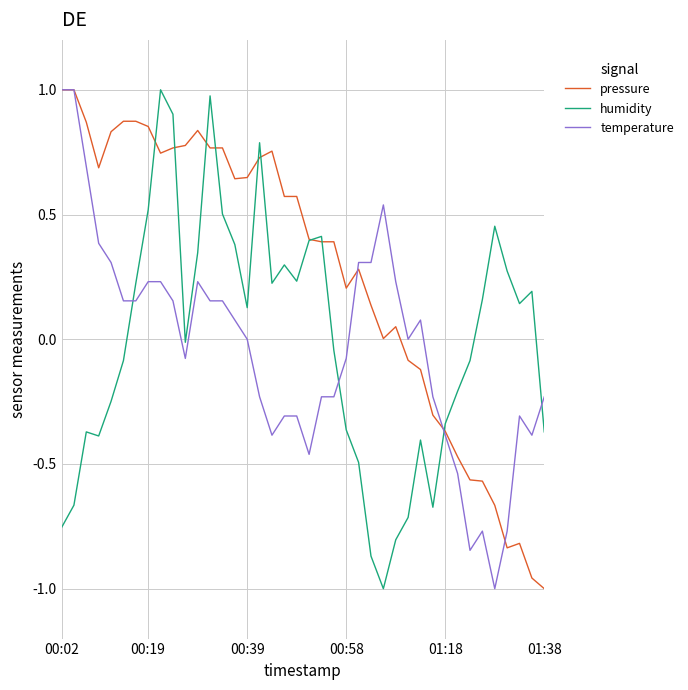

True or false: humidity and temperature intersect in this chart.

True